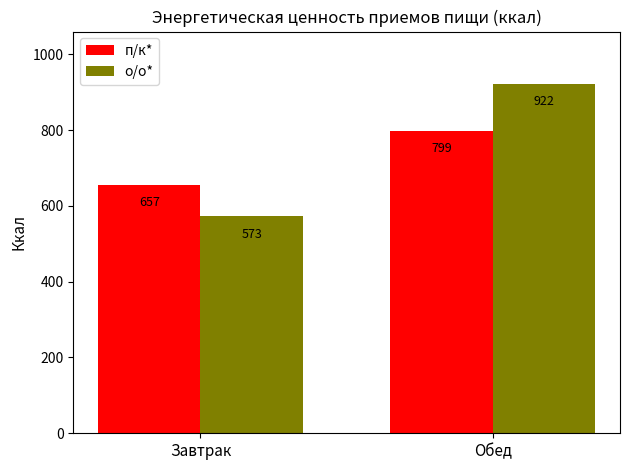

What is the sum of all о/о* values?

1494.9